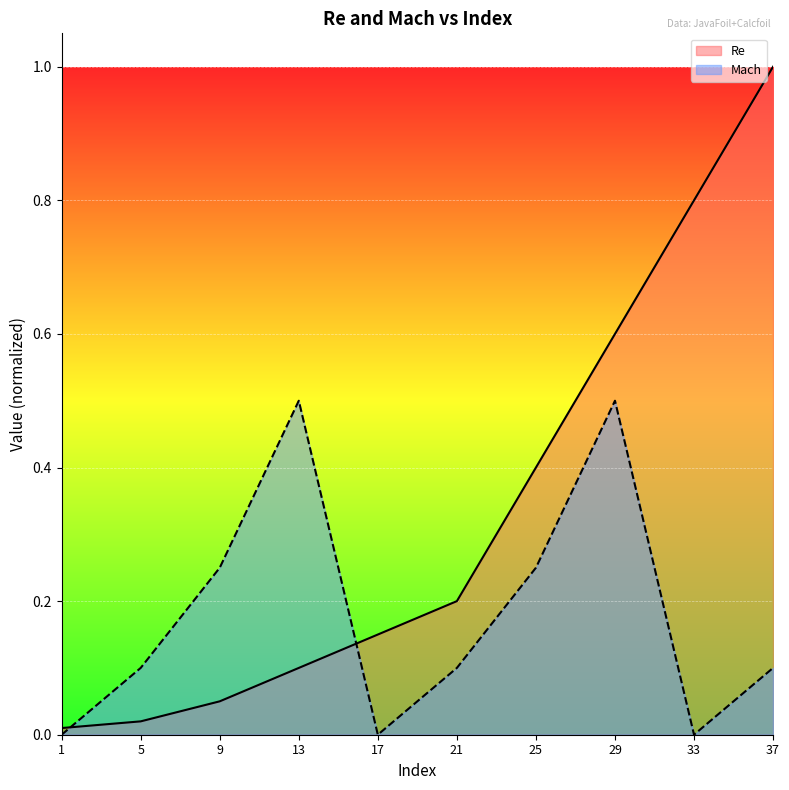

Which category has the lowest value across all series?

1